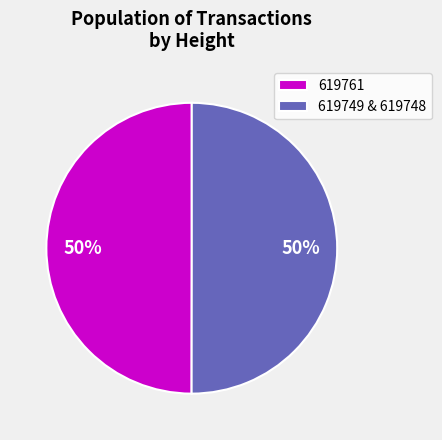

The 619761 slice represents 62% of the pie. True or false?

False